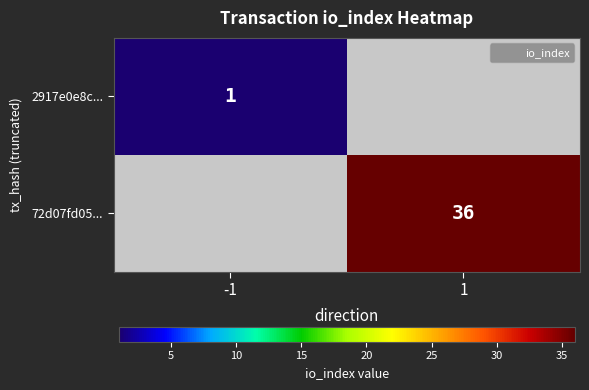

Which category has the highest value across all series?

1